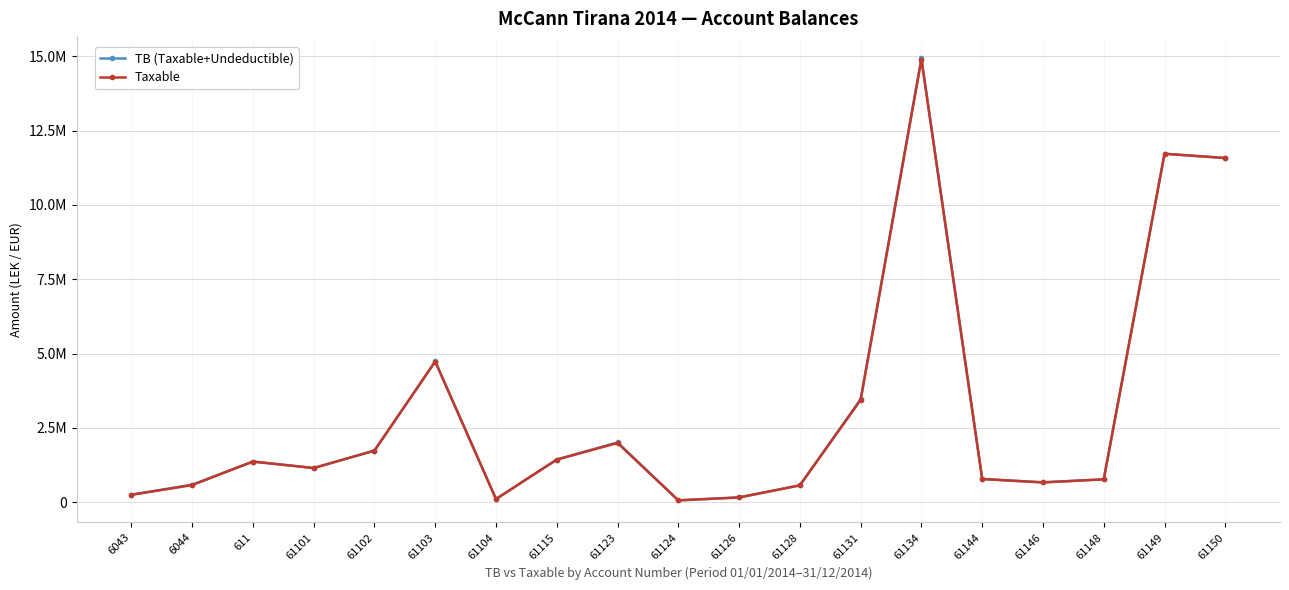

Is this an area chart (filled region under the line)?

No